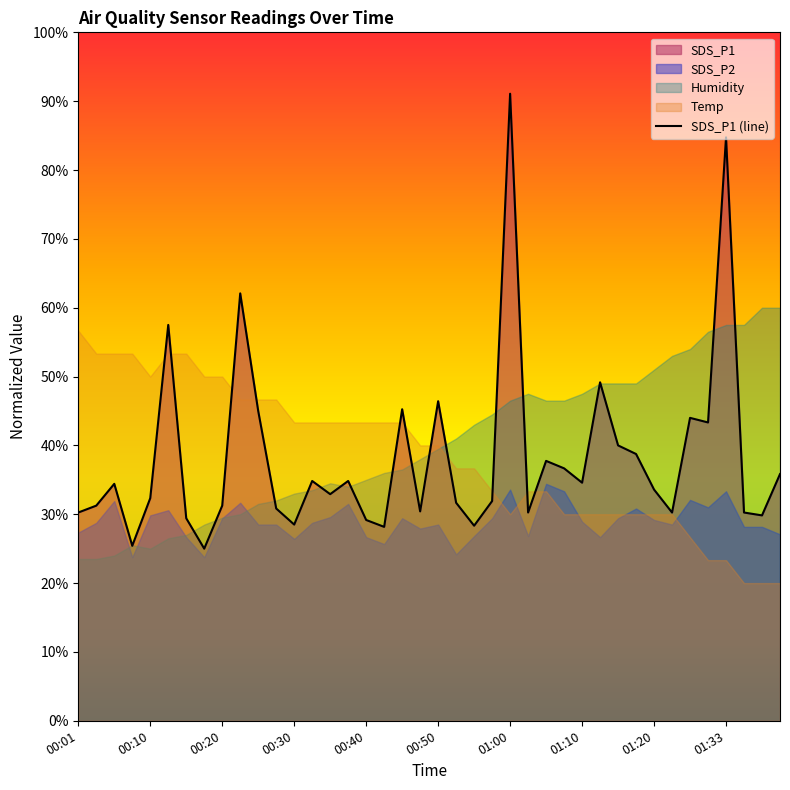

Is it true that SDS_P1 (line) equals 91.1 at 01:00?

True